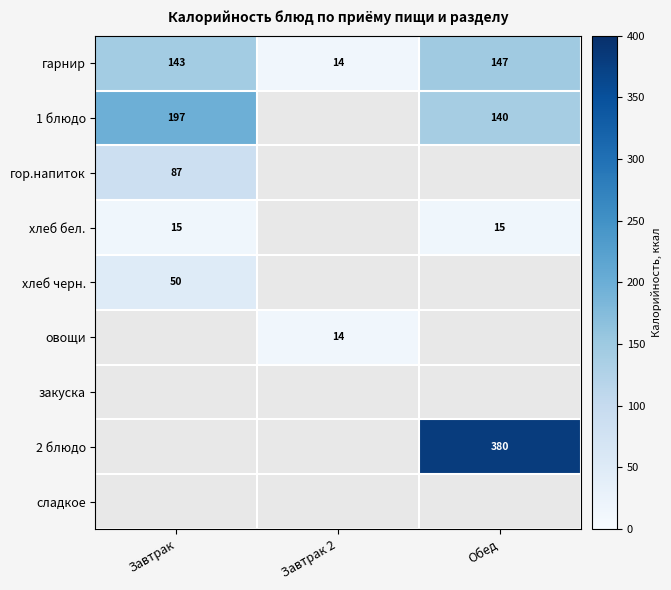

Which has a higher value, Завтрак or Обед?

Обед